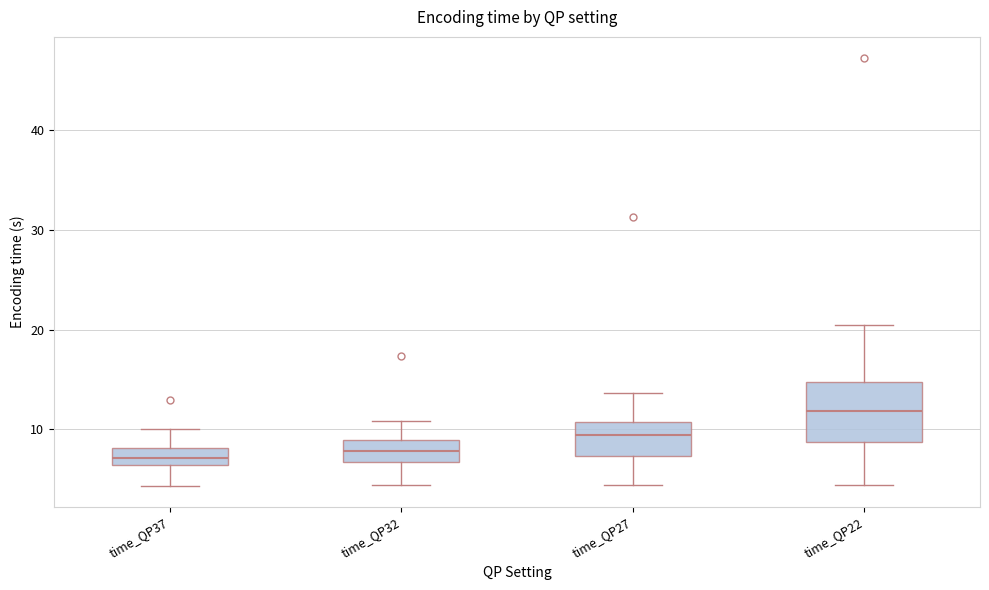

Reading left to right, transcribe this box plot: for each box, give where its median line is, the range the box spans, and where its two whiskers end, as read against the y-axis. The values are not printed on the chart, so give them approximately, as read against the axis.

time_QP37: median 7, box 6 to 8, whiskers 4 to 10
time_QP32: median 8, box 7 to 9, whiskers 4 to 11
time_QP27: median 9, box 7 to 11, whiskers 4 to 14
time_QP22: median 12, box 9 to 15, whiskers 4 to 20